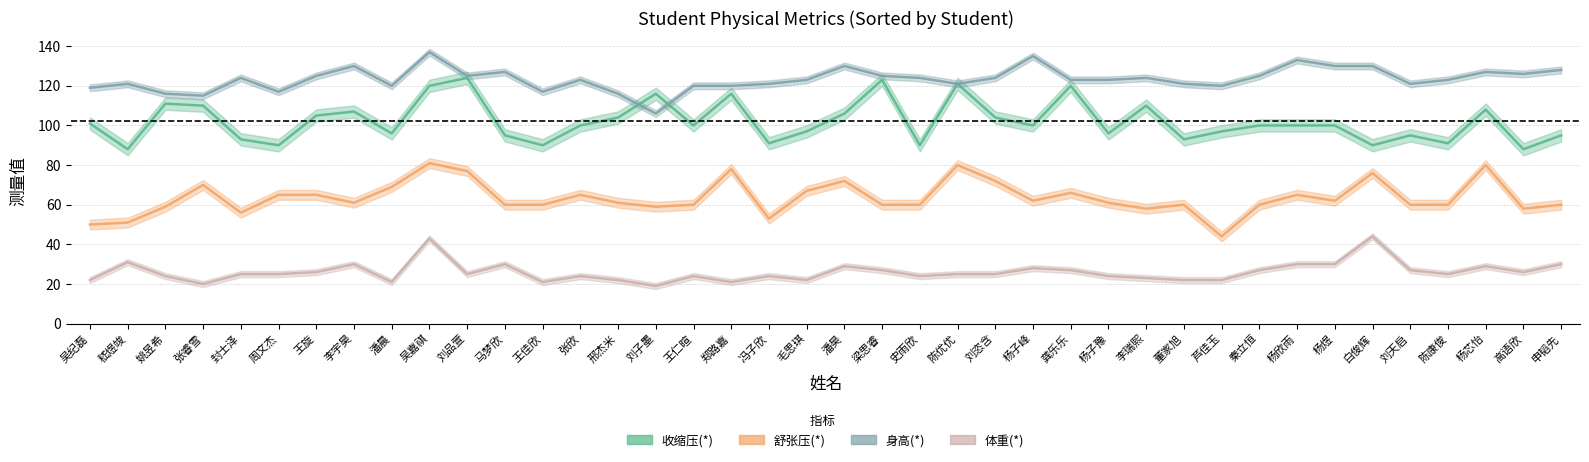

What is the minimum value shown in the chart?

19